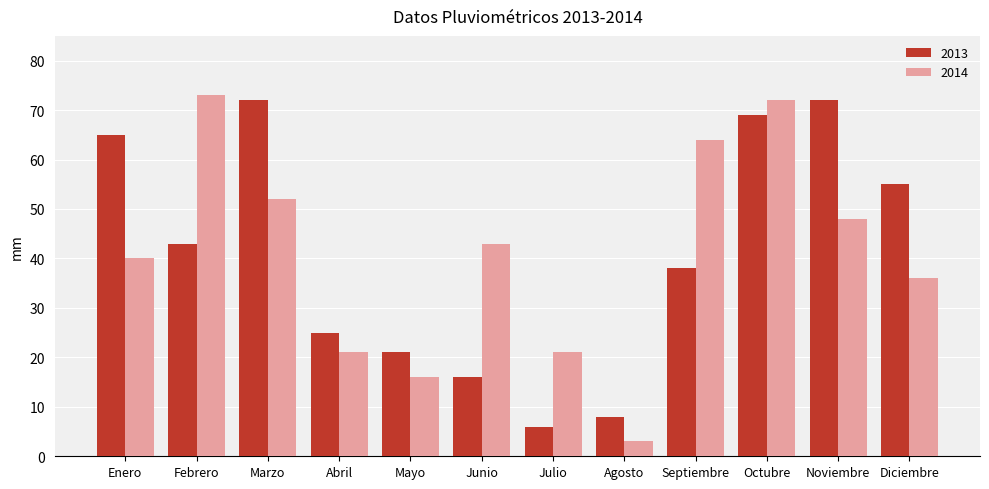

Are the bars horizontal?

No